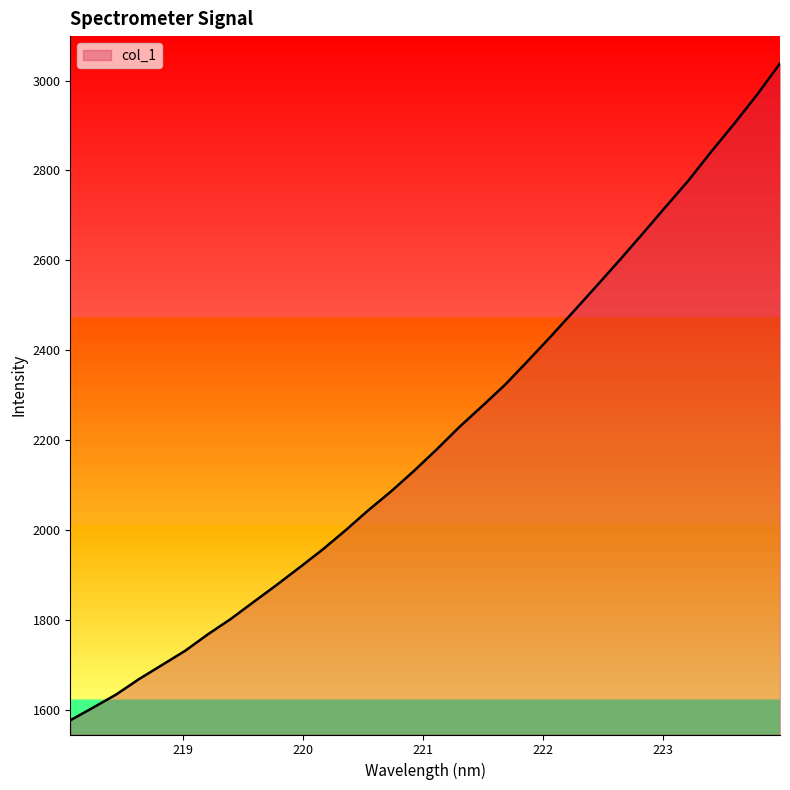

What is the difference between the maximum and minimum values?

1461.5